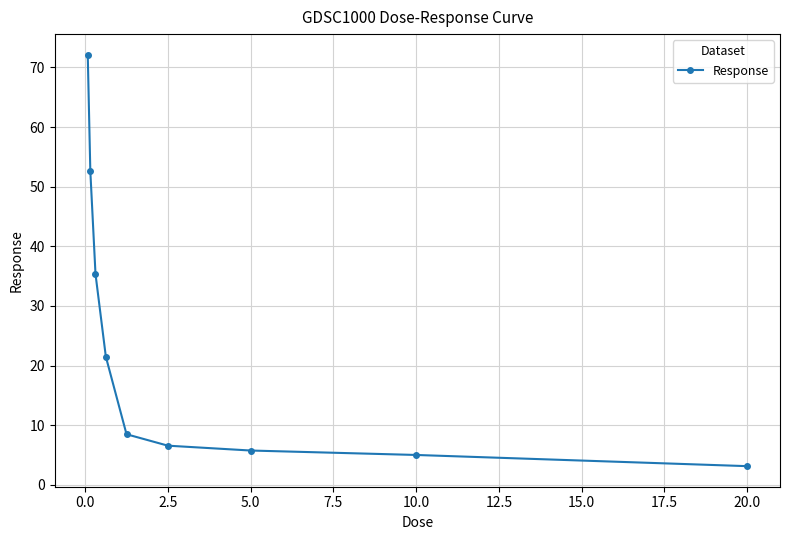

True or false: there are more than 2 points higher than both neighbors.

False